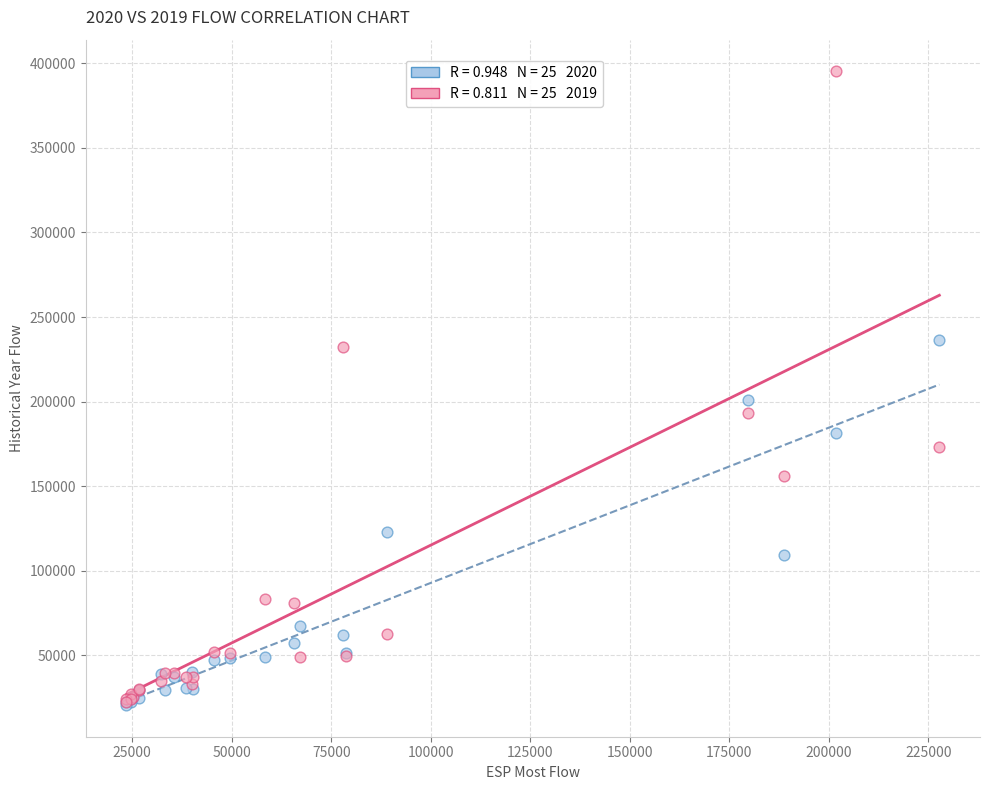

Across all series, what Y value is closest to 207900?

201090.0